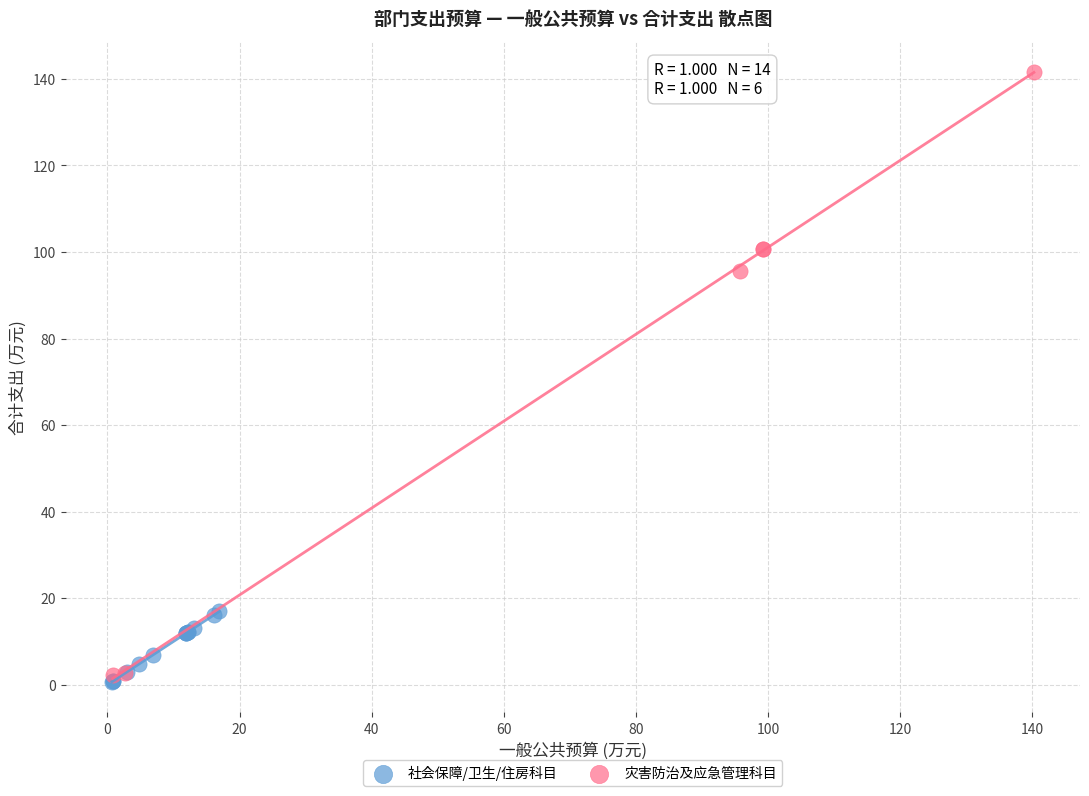

Which series contains the highest Y value?

灾害防治及应急管理科目